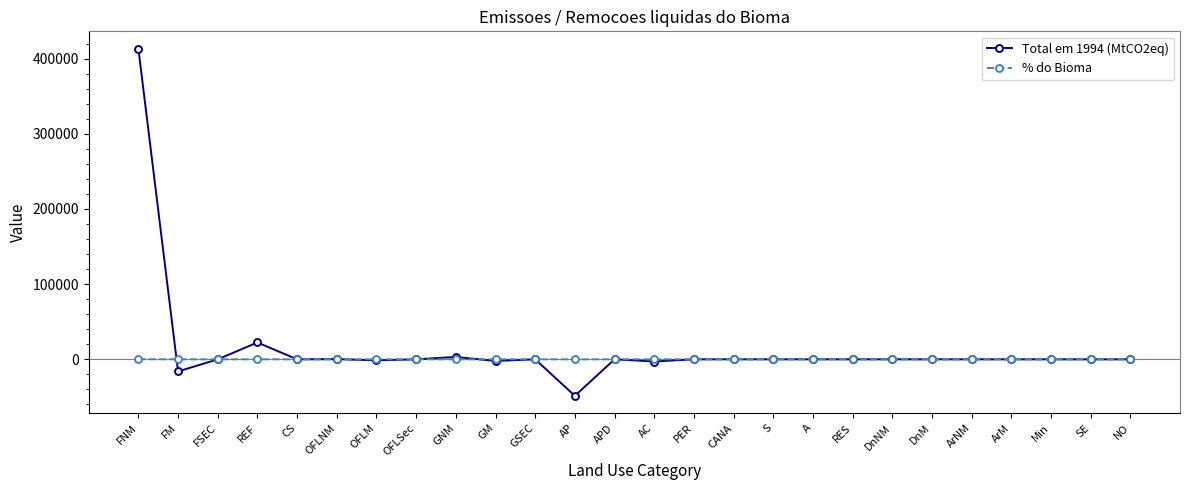

How many distinct data groups are displayed?

2